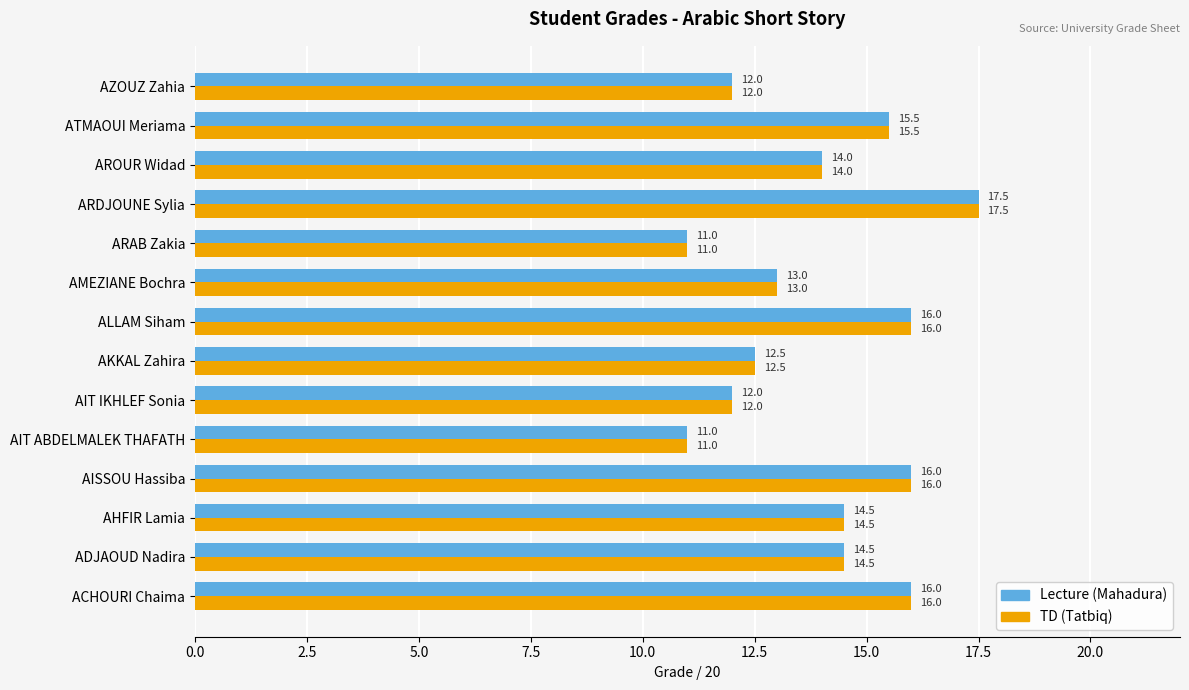

The value of Lecture (Mahadura) at AKKAL Zahira is 22.0. True or false?

False